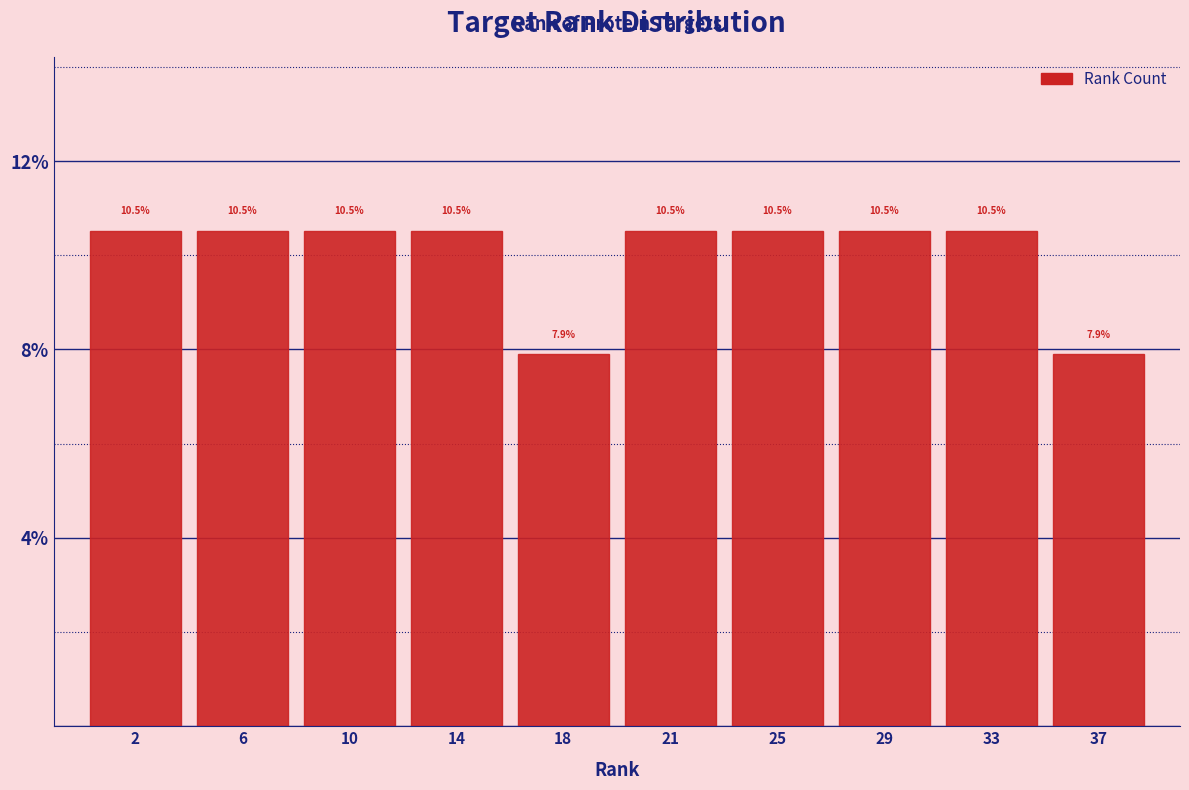

Reading left to right, what are all the values shown in this chart?

10.5	10.5	10.5	10.5	7.9	10.5	10.5	10.5	10.5	7.9